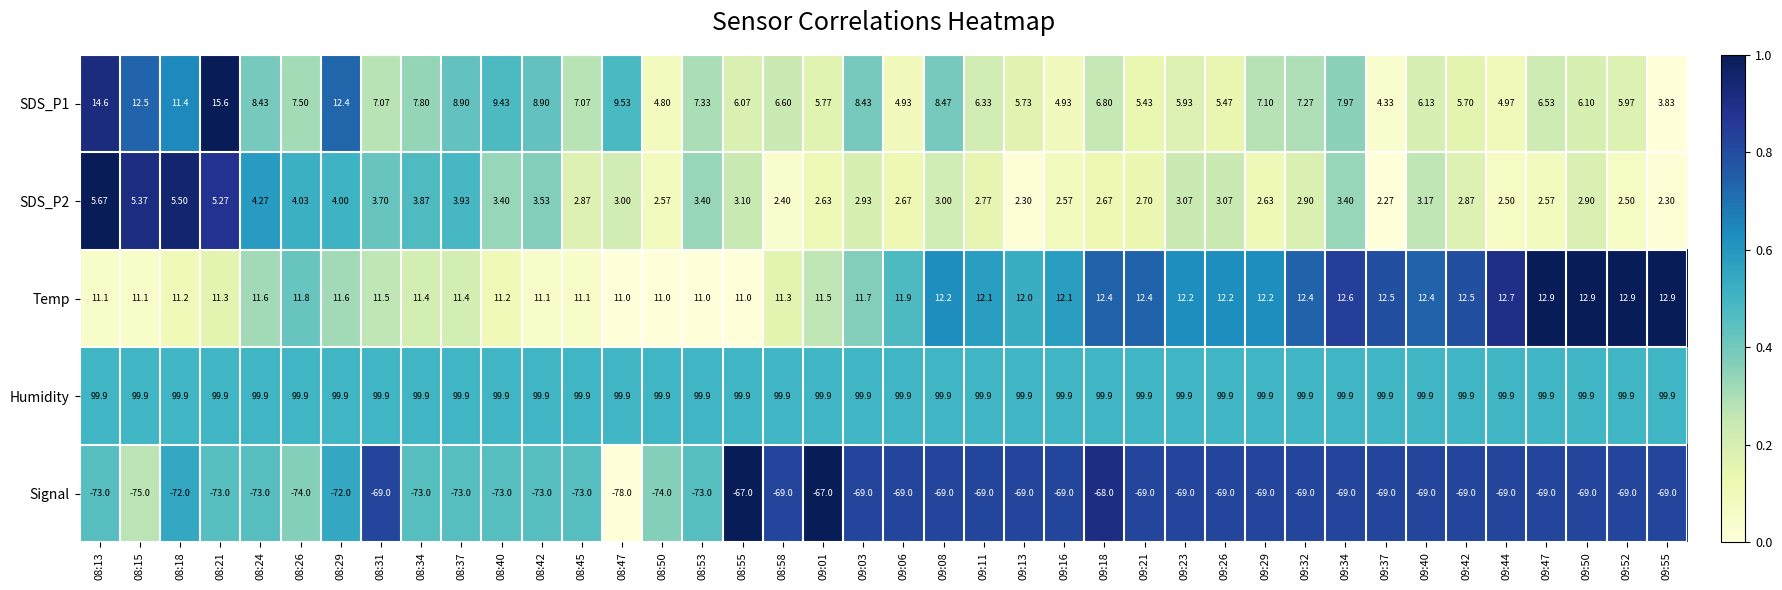

Rank the series by their maximum value, from highest to lowest.

Humidity, SDS_P1, Temp, SDS_P2, Signal